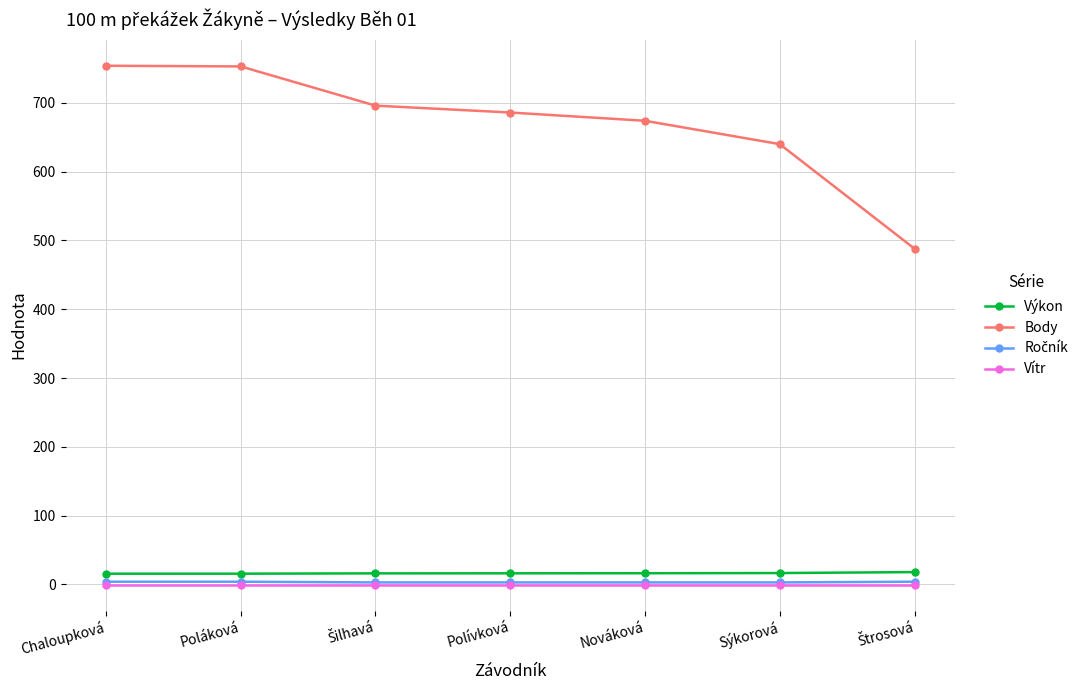

Which series has the largest total across all categories?

Body